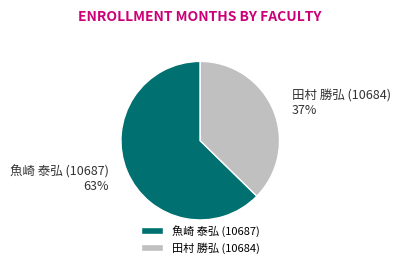

Between 田村 勝弘 (10684) and 魚崎 泰弘 (10687), which is larger?

魚崎 泰弘 (10687)